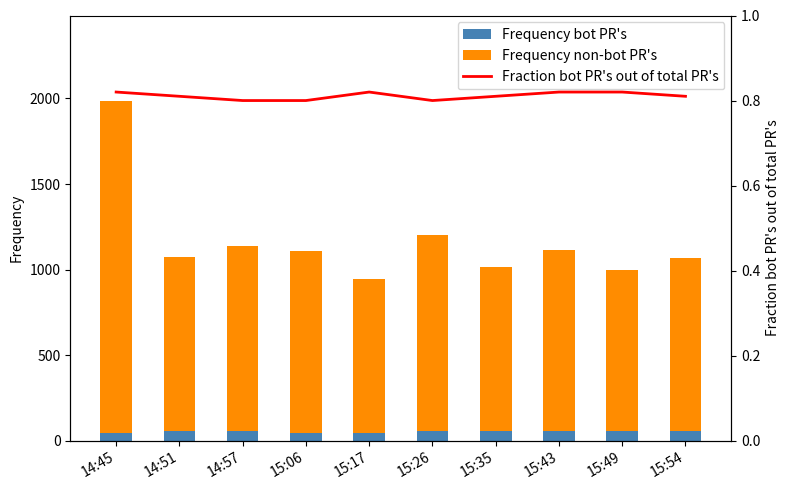

What position from the left is 15:43?

8